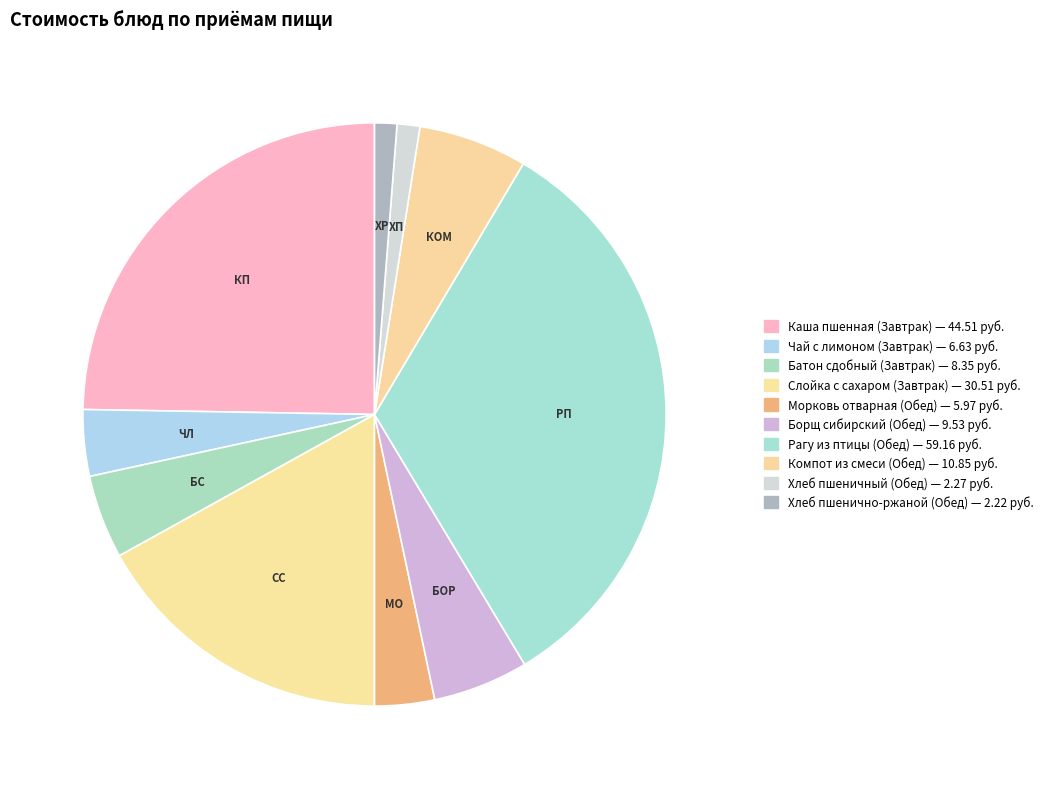

To the nearest percent, what is the difference between the Морковь отварная (Обед) and Борщ сибирский (Обед) slice percentages?

2%